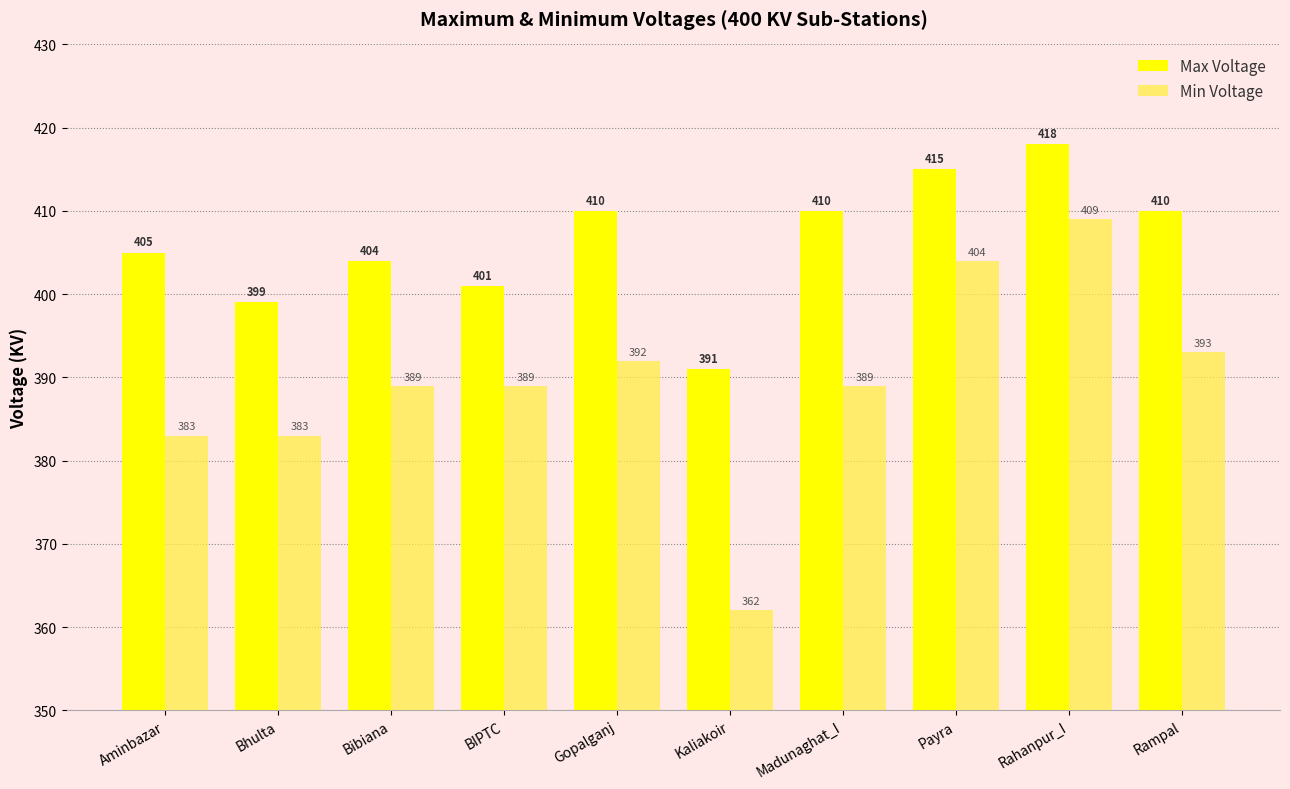

The value of Max Voltage at Kaliakoir is 391. True or false?

True